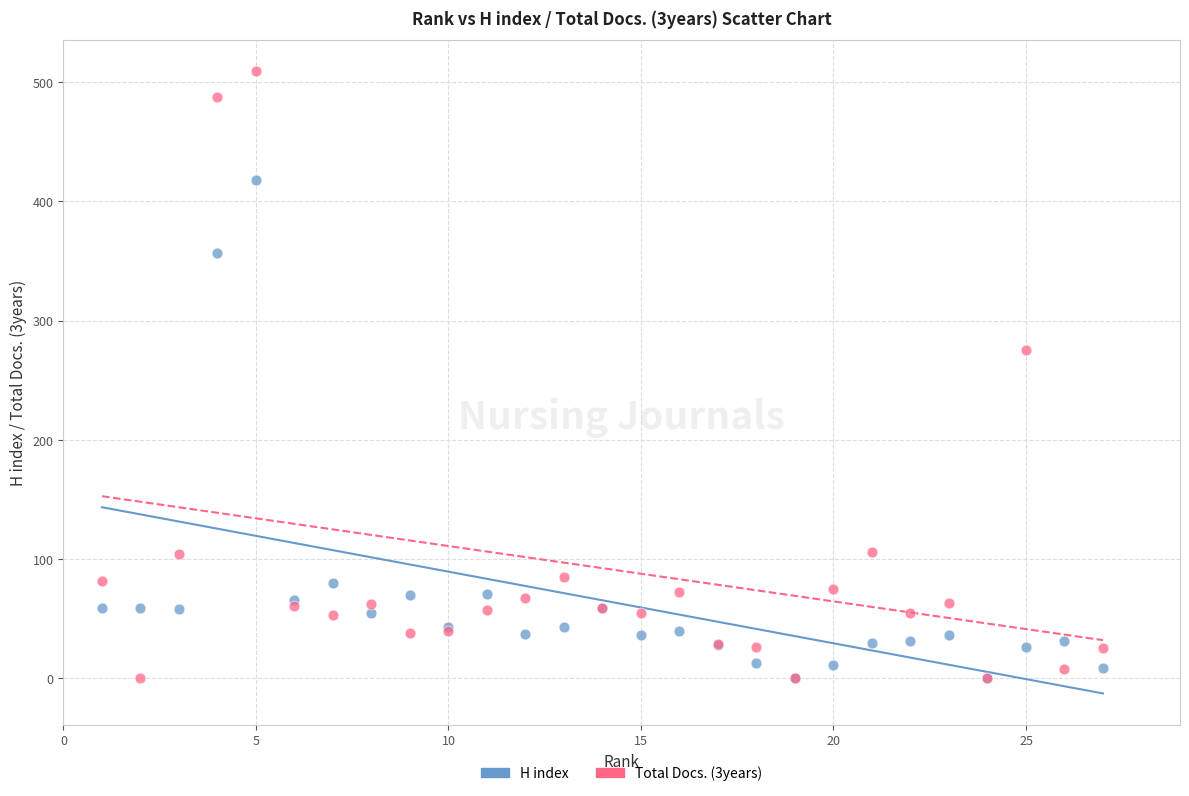

In the H index series, what Y value is closest to 209?

80